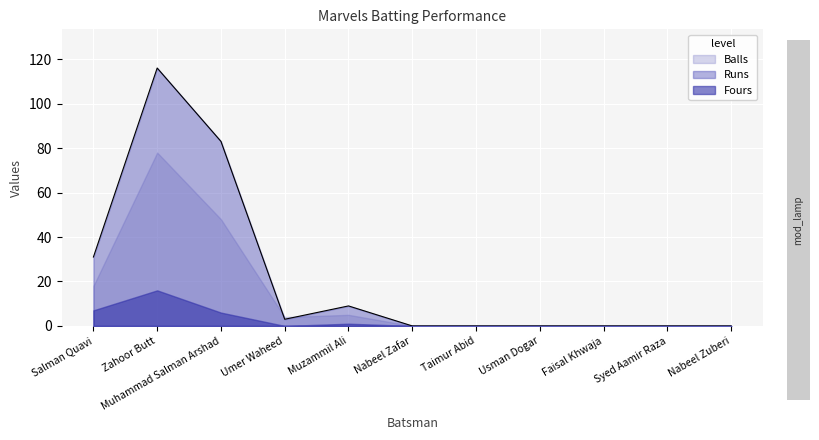

True or false: Balls has a value of 0 at Nabeel Zafar.

True